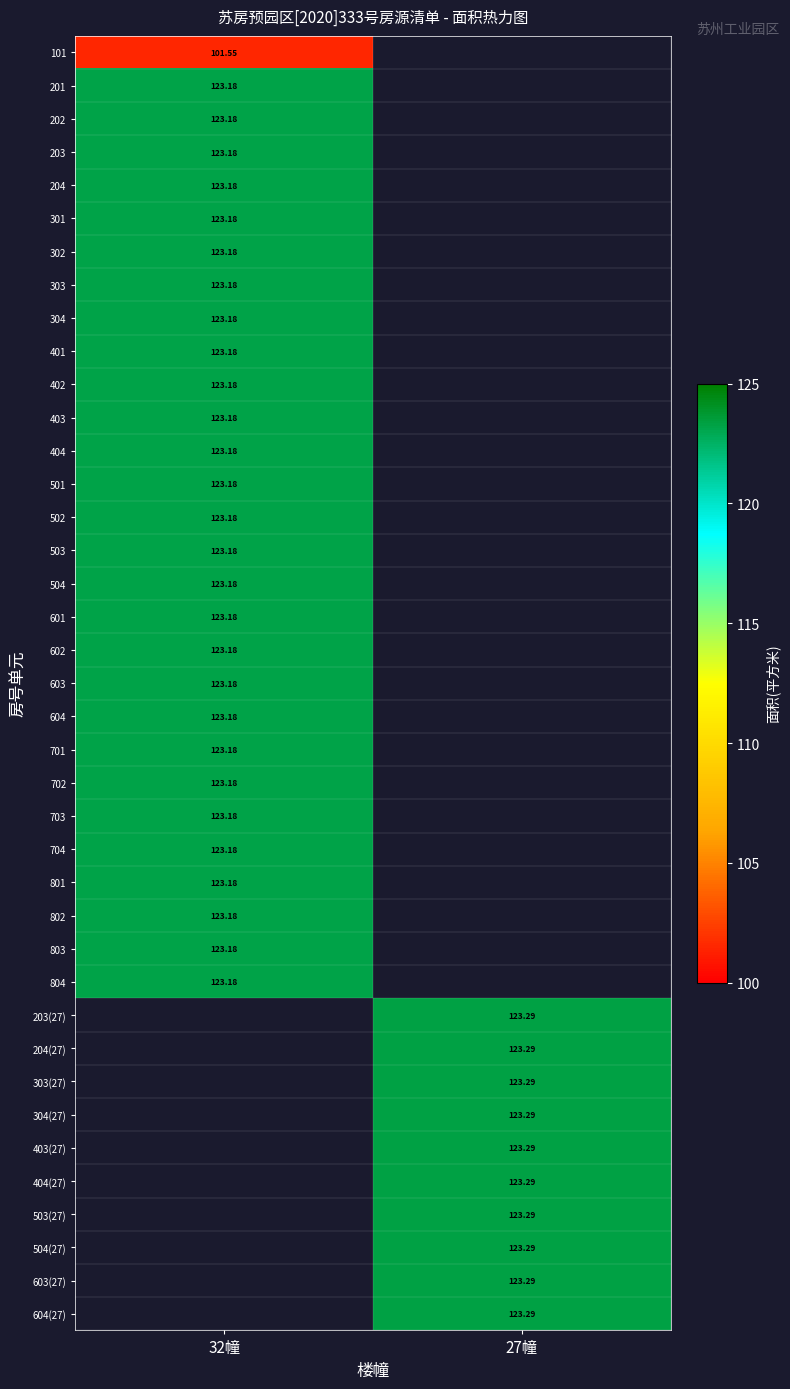

What is the total value across all series at 27幢?

1232.9